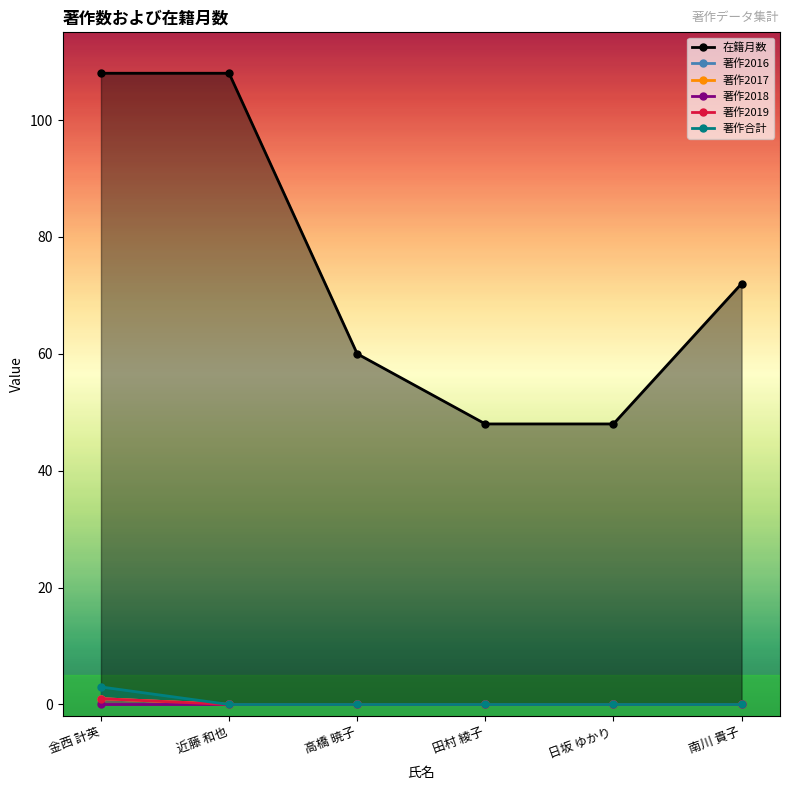

The 著作2019 series shows 1 at 南川 貴子. True or false?

False